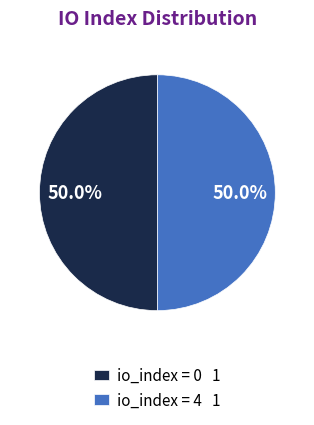

To the nearest percent, what is the difference between the largest and smallest slice percentages?

0%